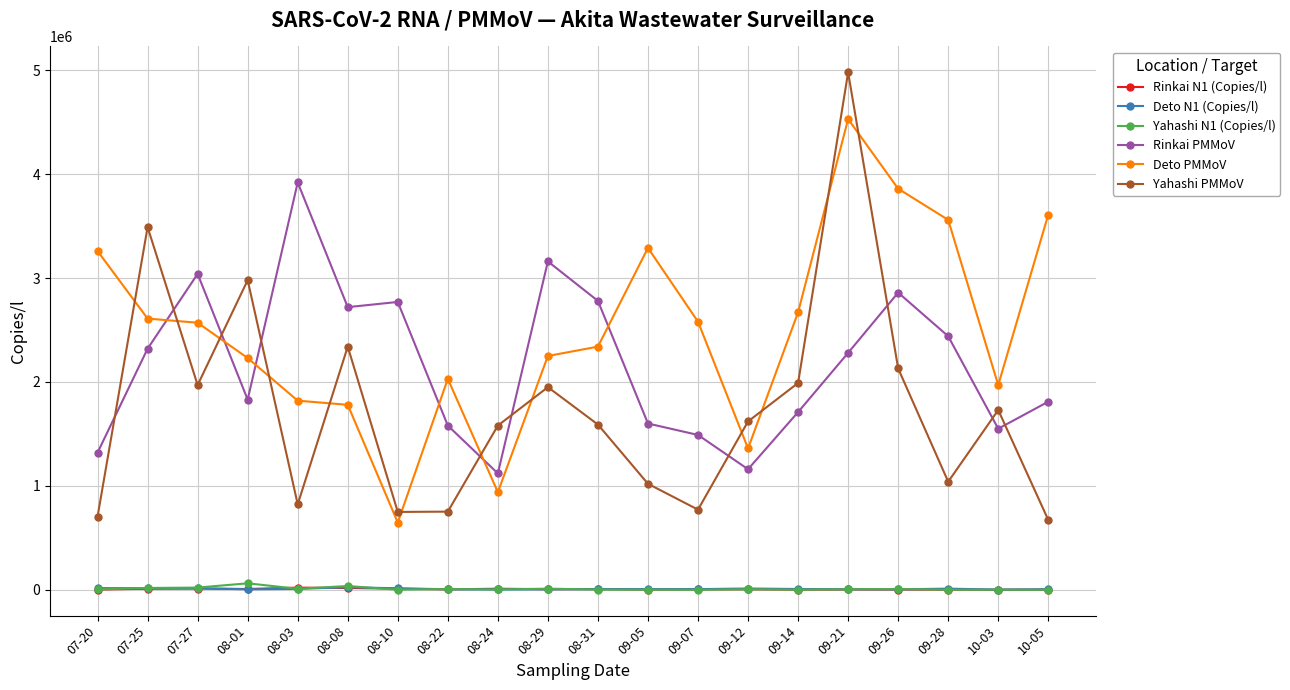

How many interior local peaks does the Yahashi PMMoV series have?

6